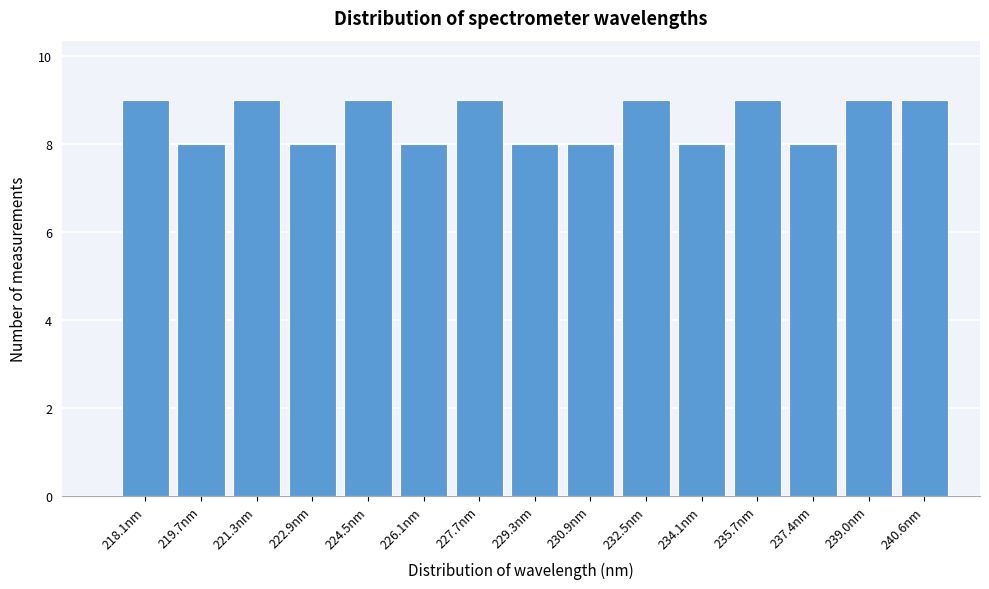

Reading left to right, extract all data points from this chart.

9	8	9	8	9	8	9	8	8	9	8	9	8	9	9